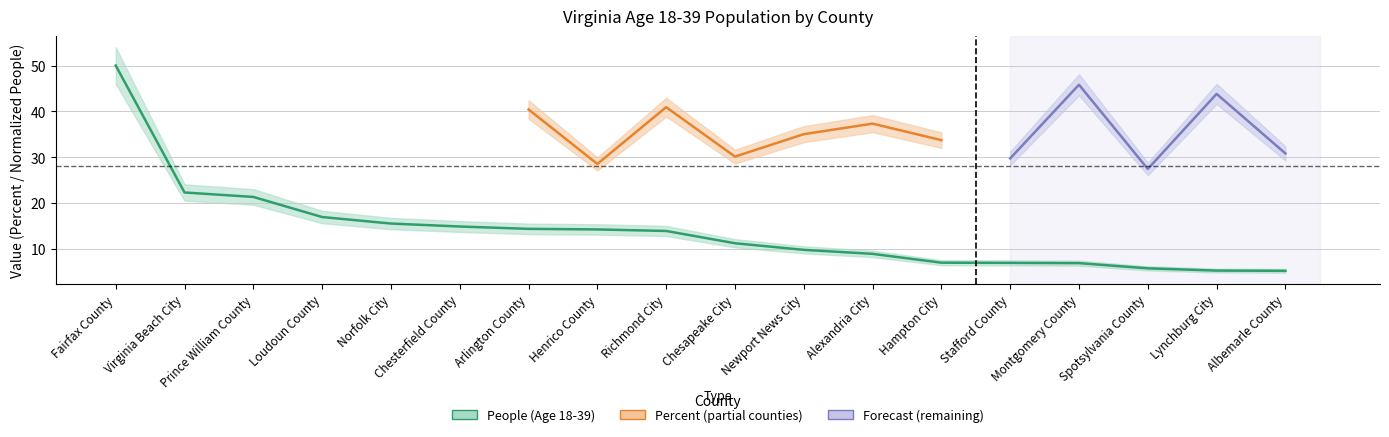

Approximately how many times larger is the value at Virginia Beach City compared to Hampton City?

3.2